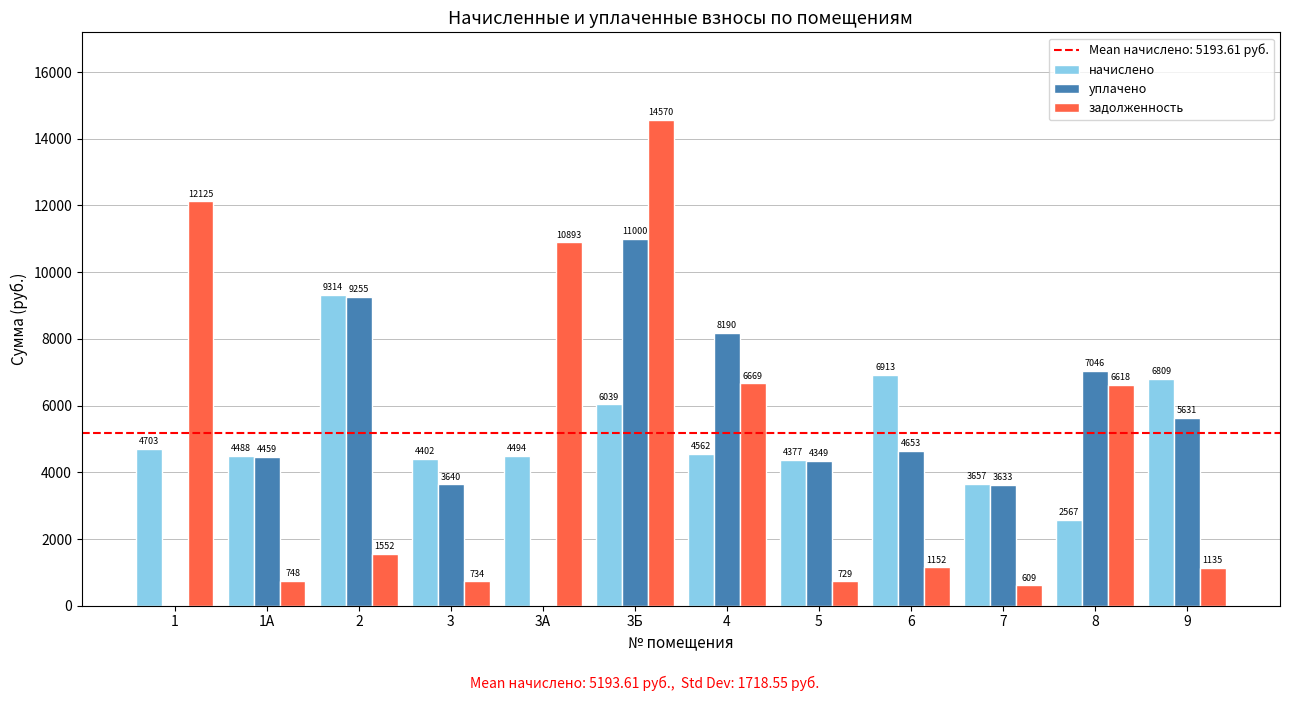

Between 3Б and 4, which series saw the biggest shift?

задолженность